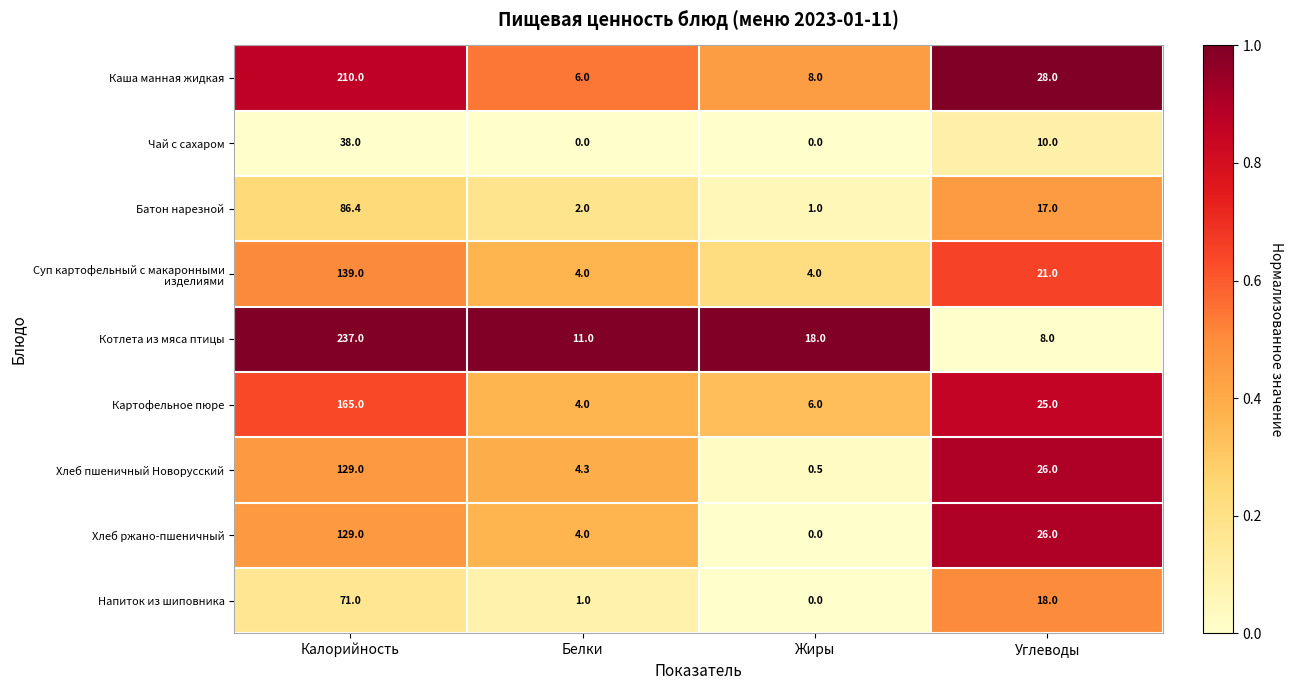

At which label does Батон нарезной reach its minimum?

Жиры